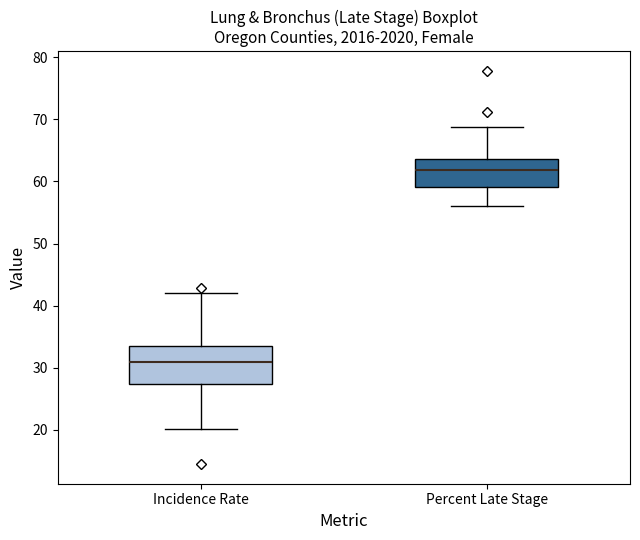

Comparing the boxes themselves (not the whiskers), which one is the tallest?

Incidence Rate